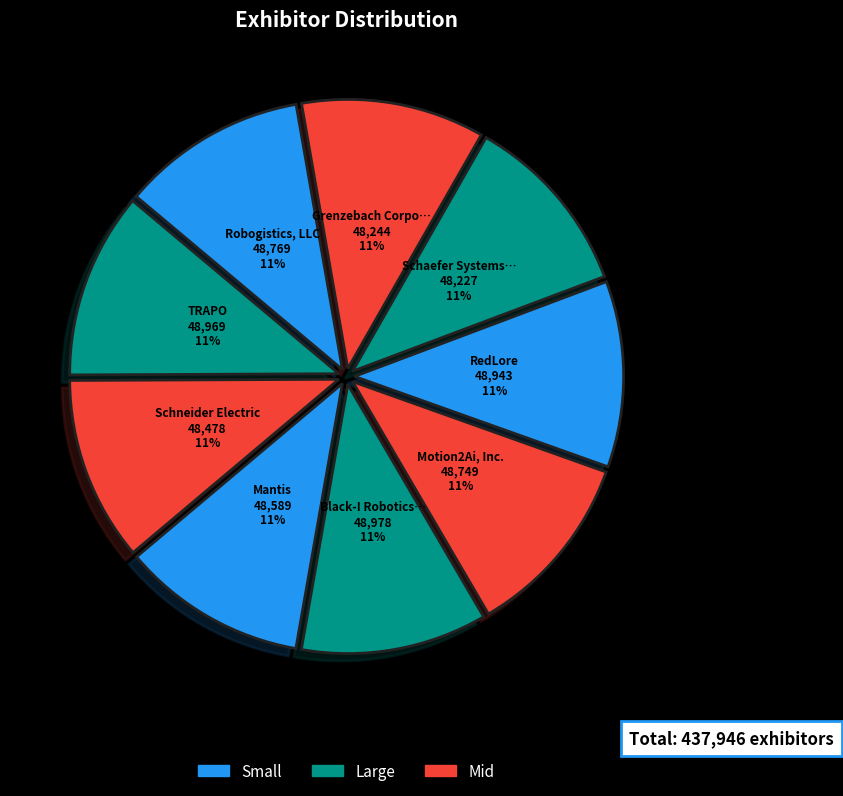

Count the number of slices in the pie.

9